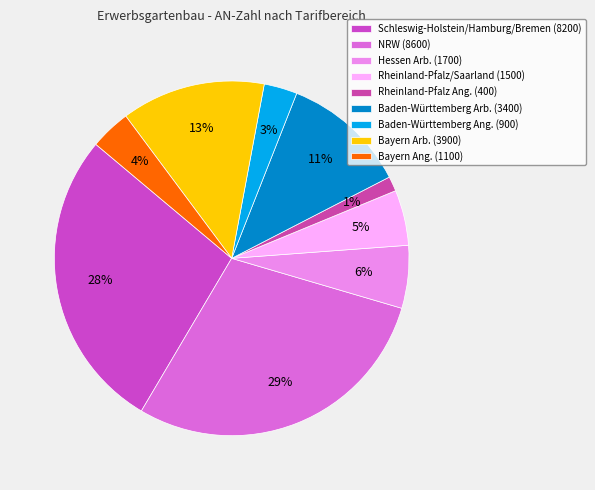

To the nearest percent, what is the difference between the largest and smallest slice percentages?

28%